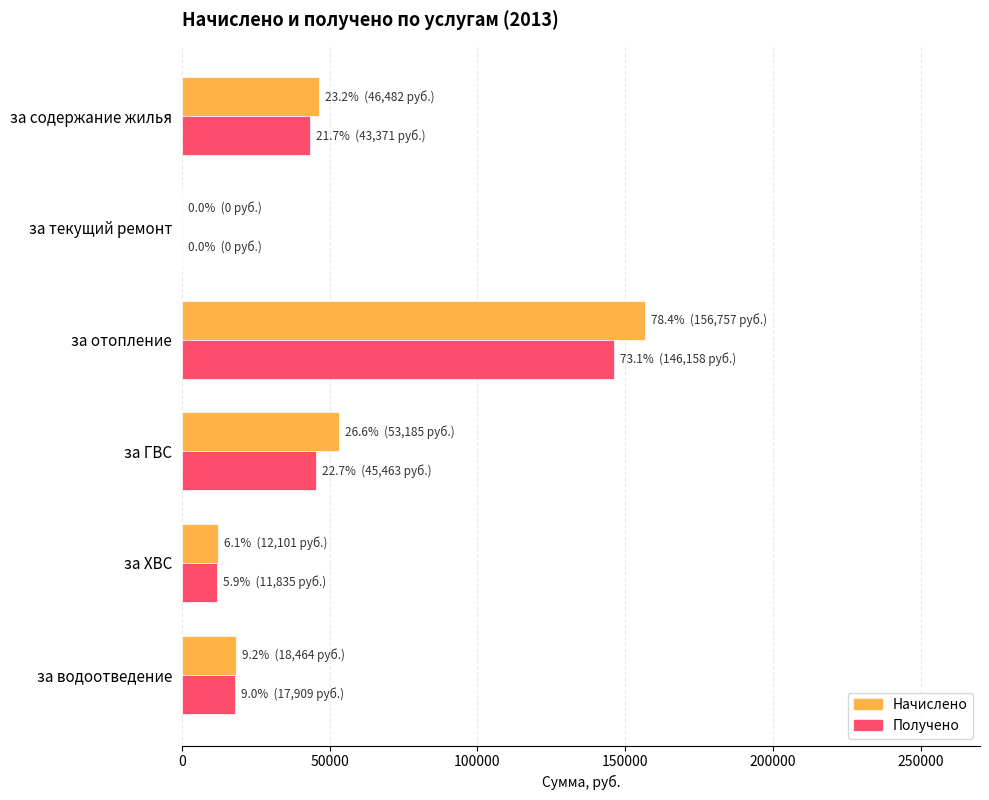

What is the total value across all series at за отопление?

302914.2